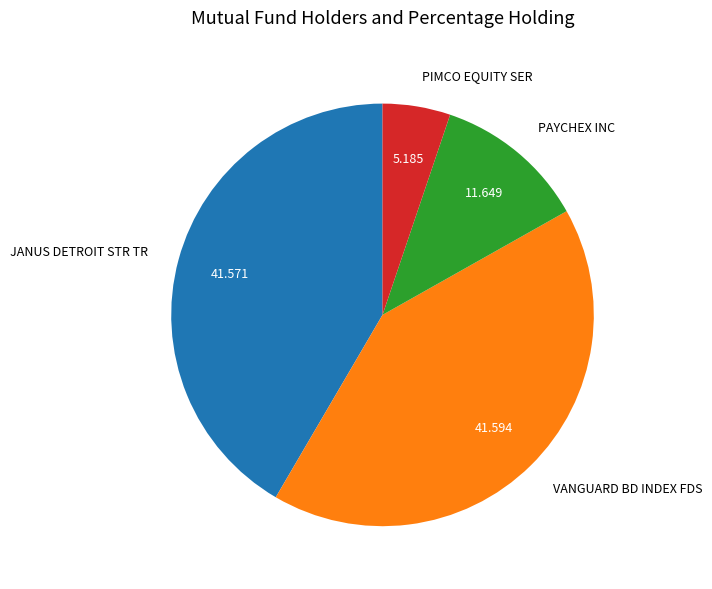

Combined, do PAYCHEX INC and PIMCO EQUITY SER account for over 50%?

No